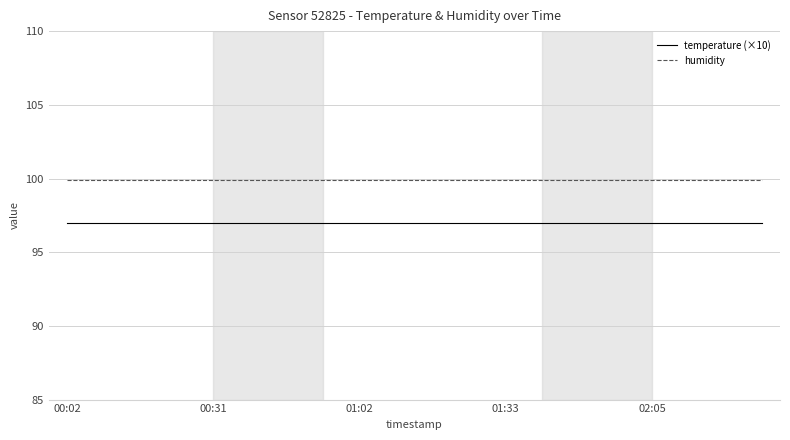

List the series in order of their peak value, lowest first.

temperature (×10), humidity